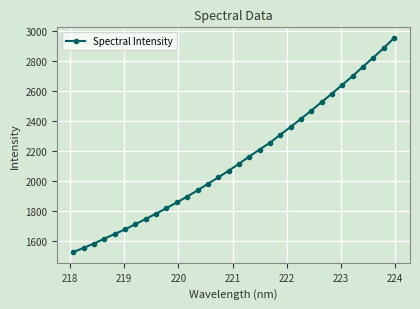

What is the maximum value shown in the chart?

2950.9